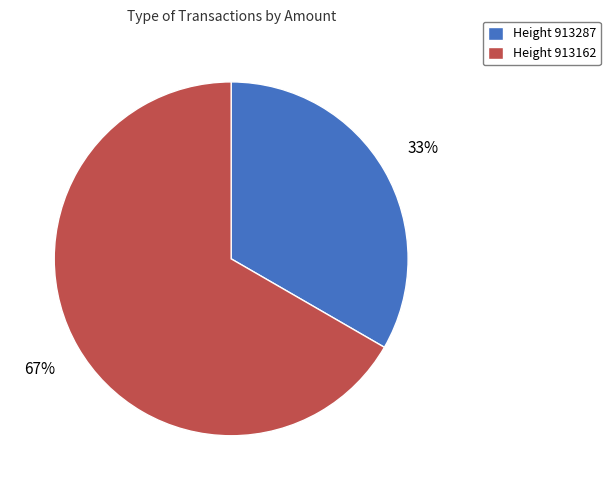

What is the majority slice?

Height 913162